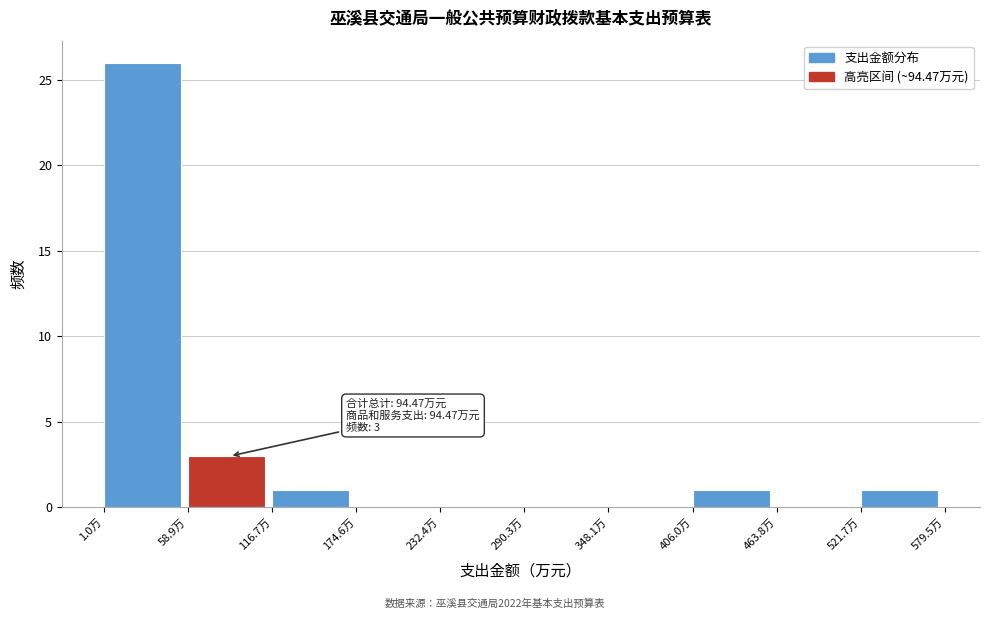

Over which range of the x-axis is the bar tallest?

0 to 60